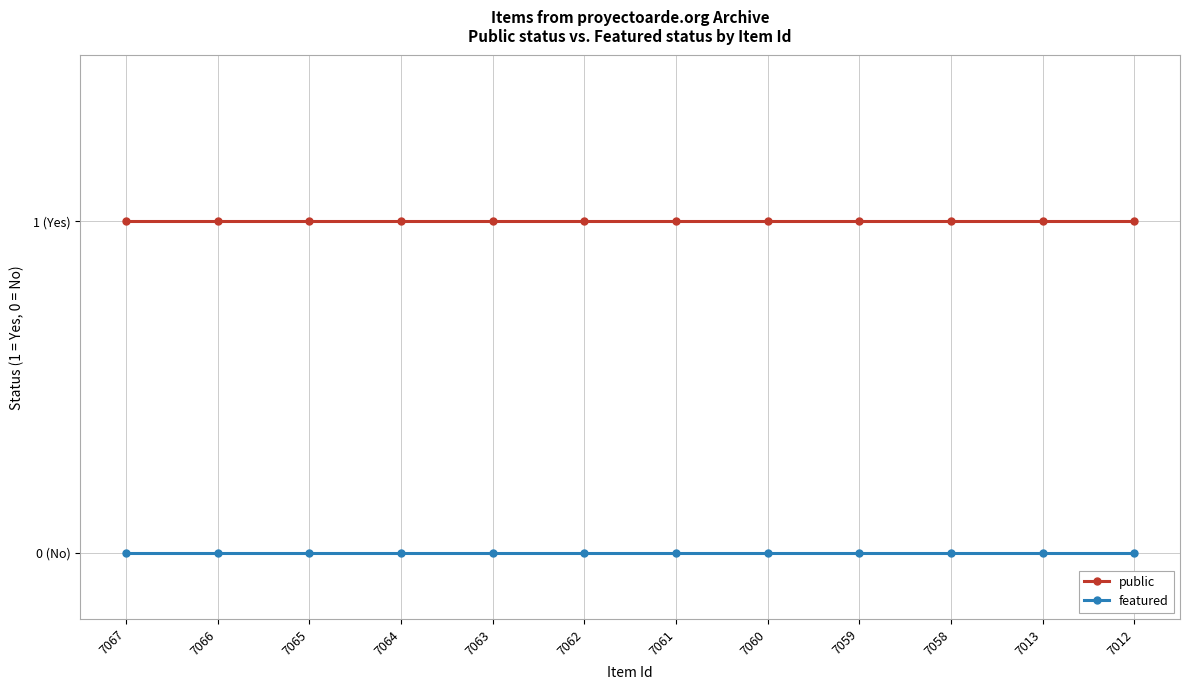

True or false: public has more than 1 interior local peaks.

False